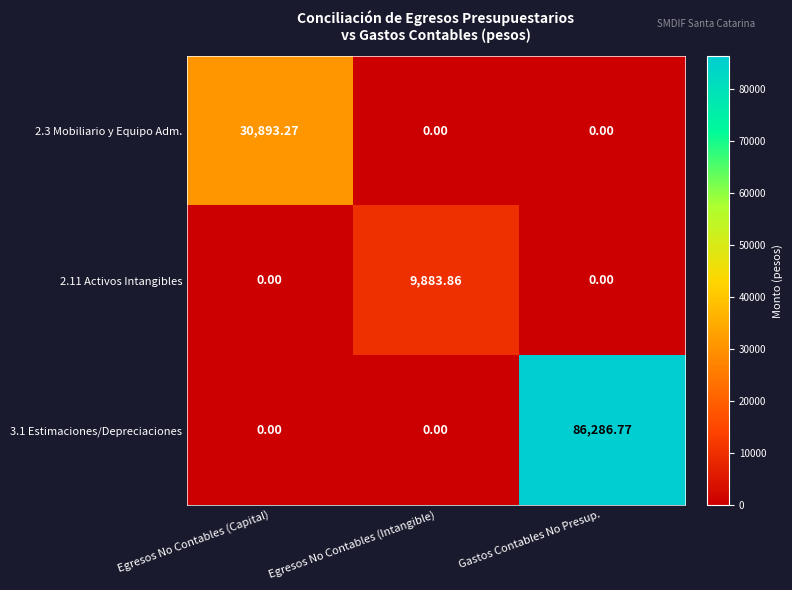

Which label corresponds to the largest value in the chart?

Gastos Contables No Presup.